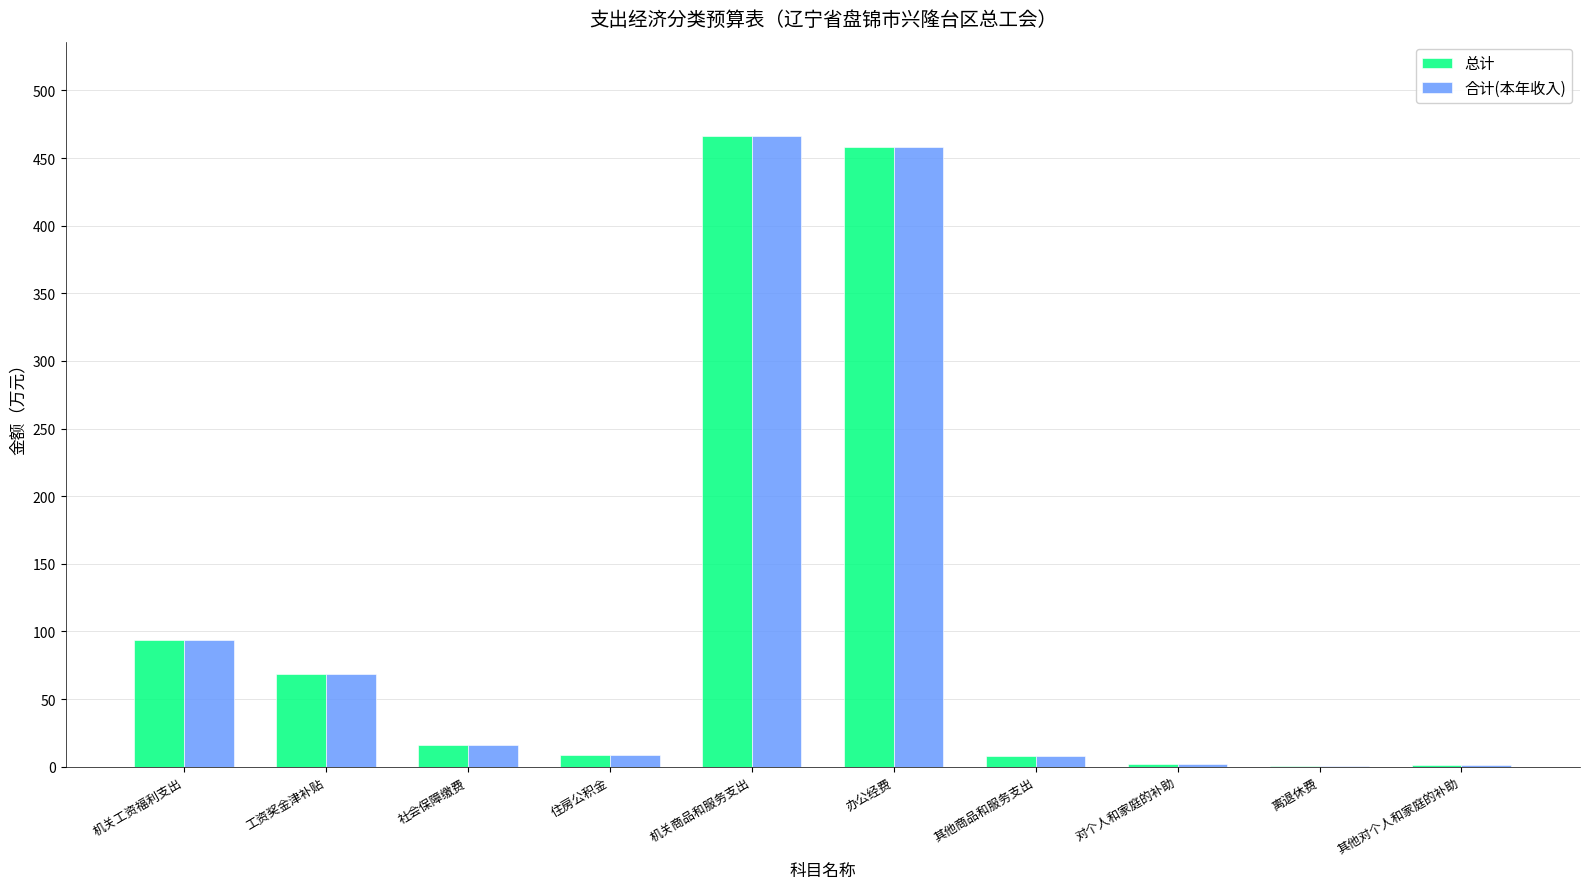

True or false: 总计 has a value of 718.4 at 办公经费.

False